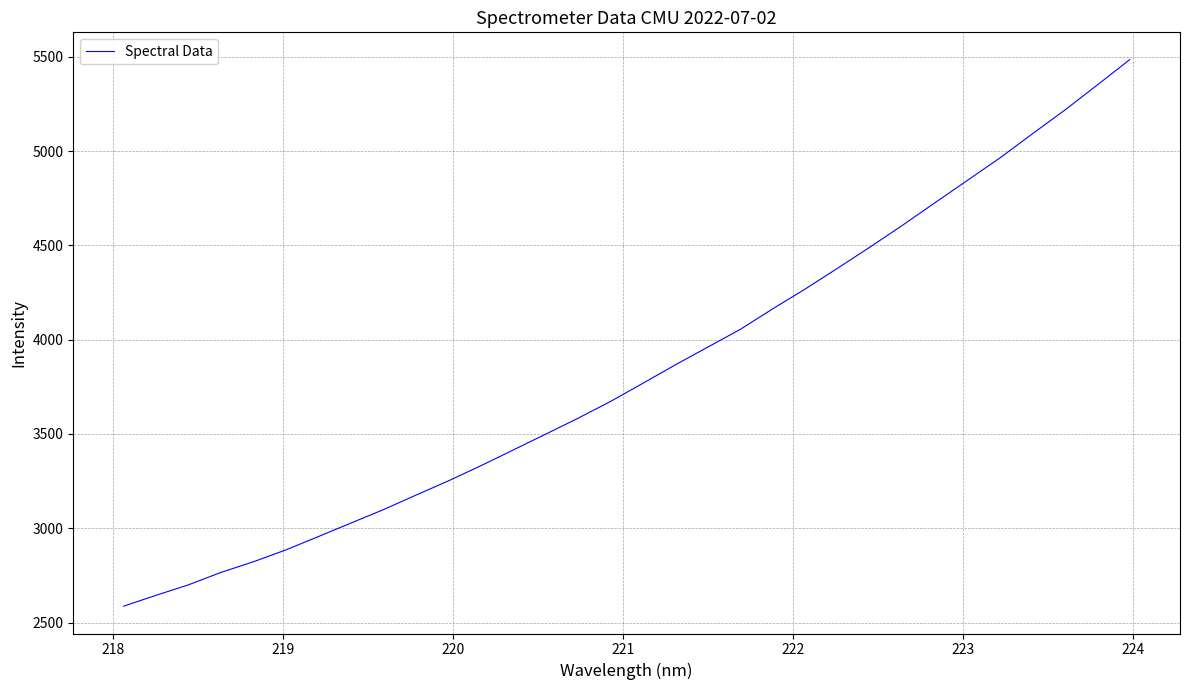

True or false: there are more than 1 points higher than both neighbors.

False